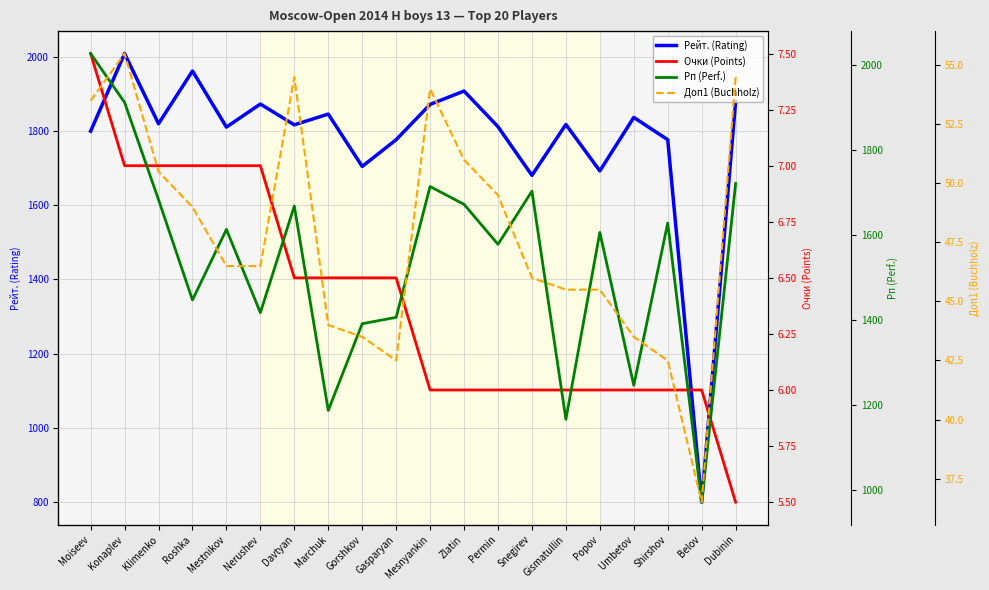

What position from the right is Davtyan?

14